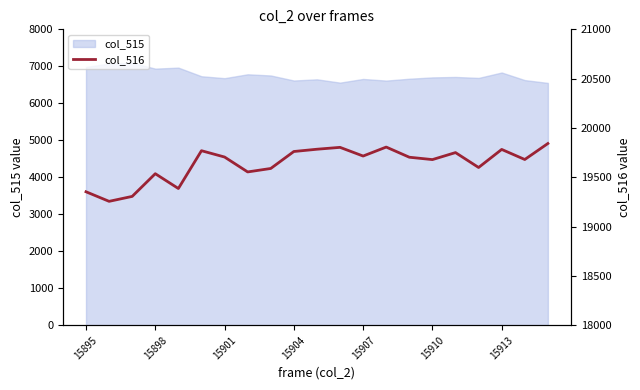

What position from the left is 13?

14